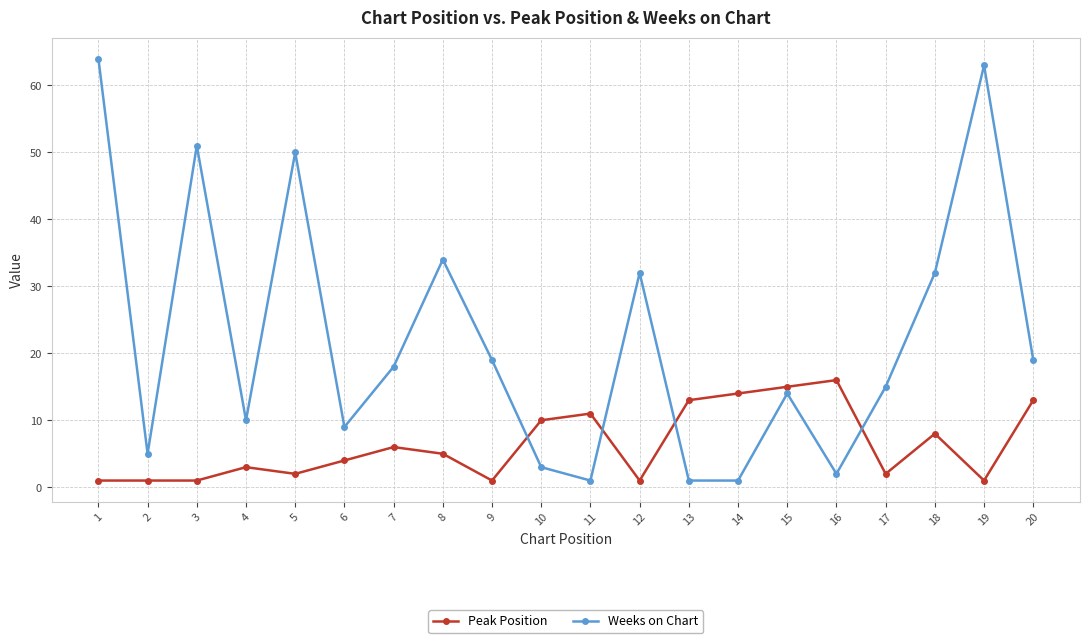

Reading left to right, what are all the values shown in this chart?

Peak Position: 1=1	2=1	3=1	4=3	5=2	6=4	7=6	8=5	9=1	10=10	11=11	12=1	13=13	14=14	15=15	16=16	17=2	18=8	19=1	20=13
Weeks on Chart: 1=64	2=5	3=51	4=10	5=50	6=9	7=18	8=34	9=19	10=3	11=1	12=32	13=1	14=1	15=14	16=2	17=15	18=32	19=63	20=19